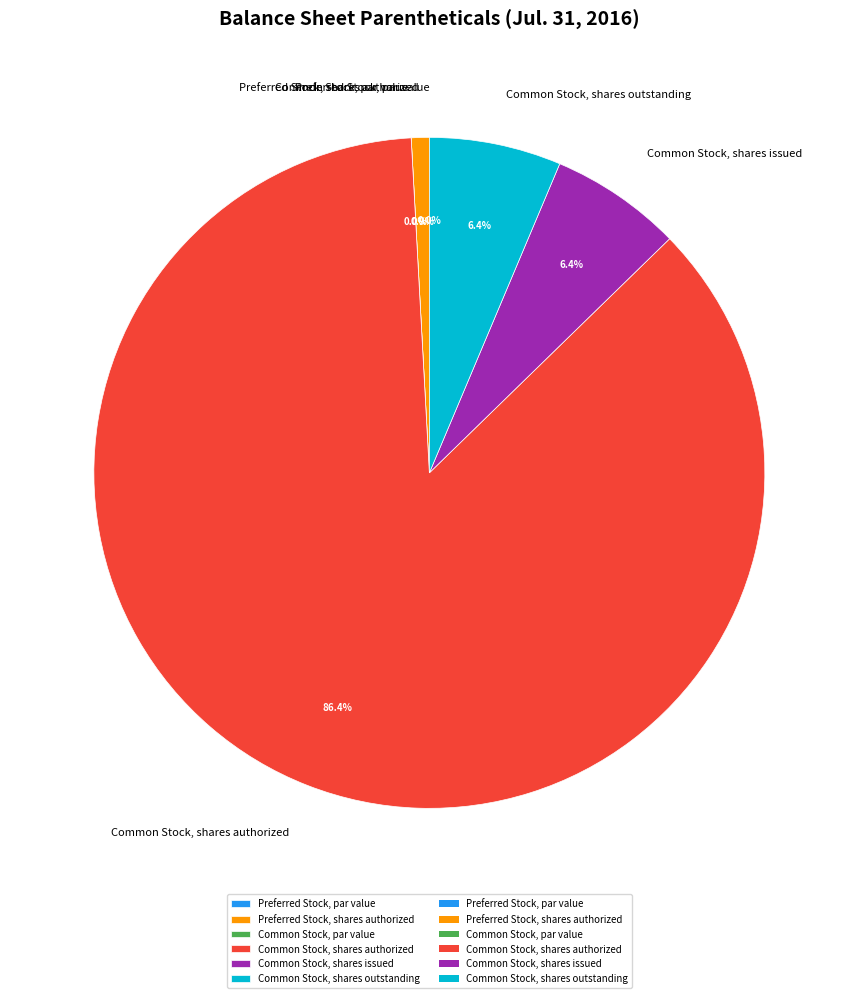

Which slice is the largest?

Common Stock, shares authorized